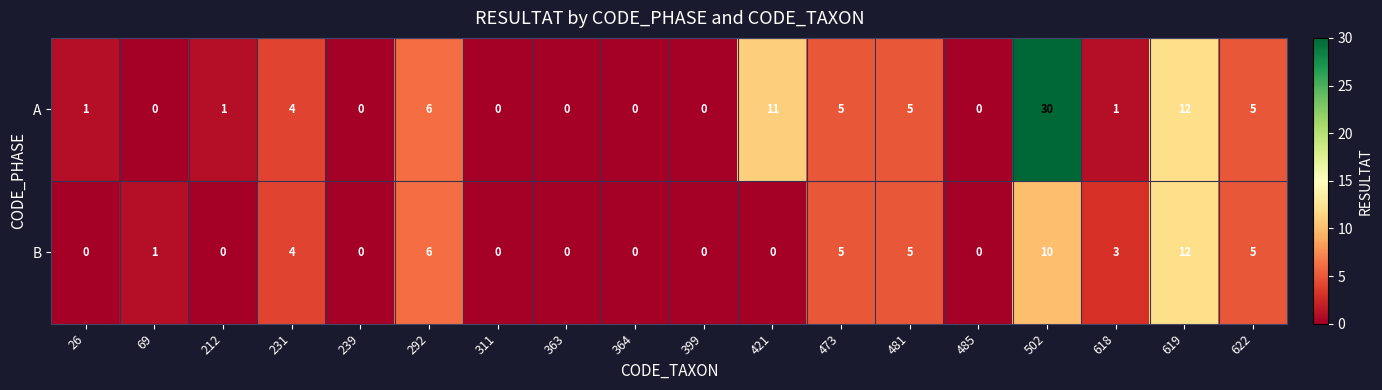

The B series shows 1 at 69. True or false?

True